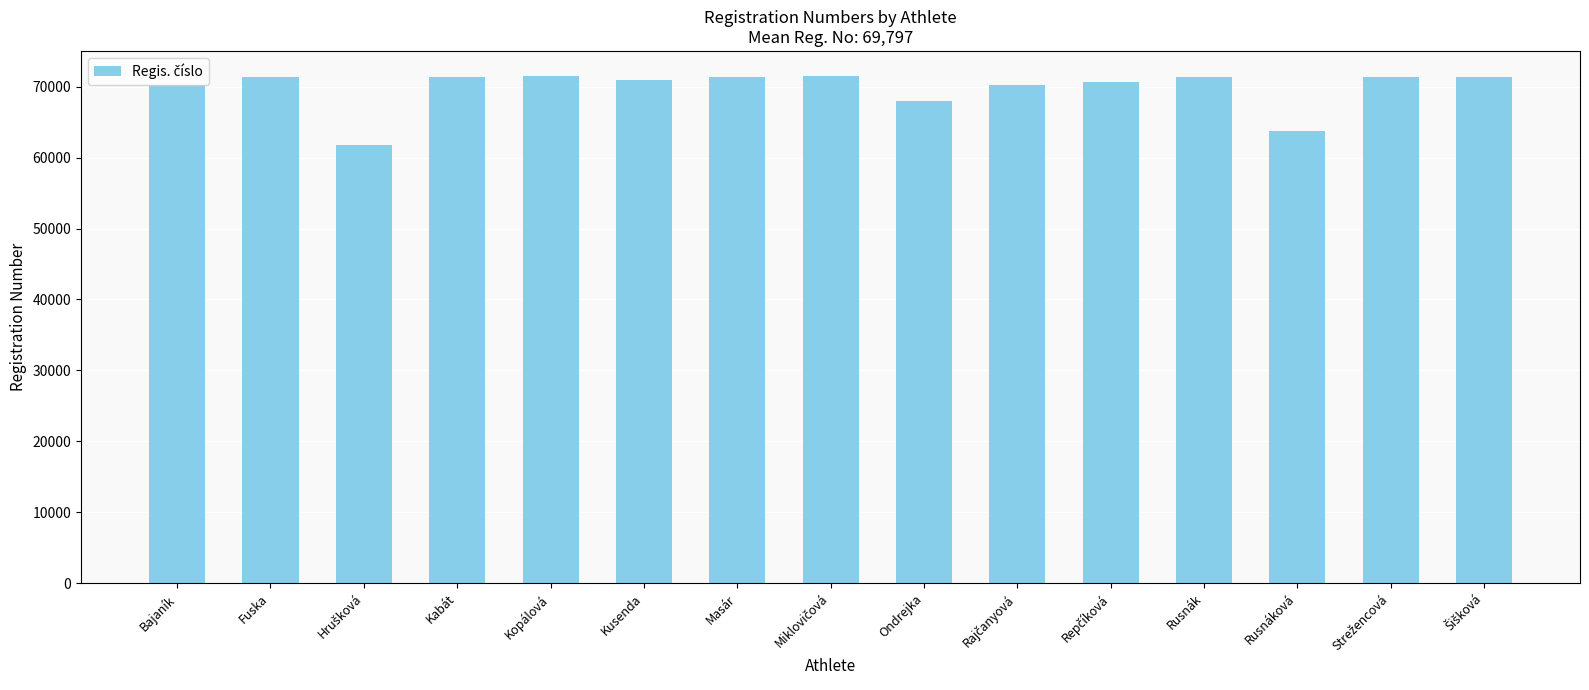

Approximately how many times larger is the value at Fuska compared to Rusnák?

1.0